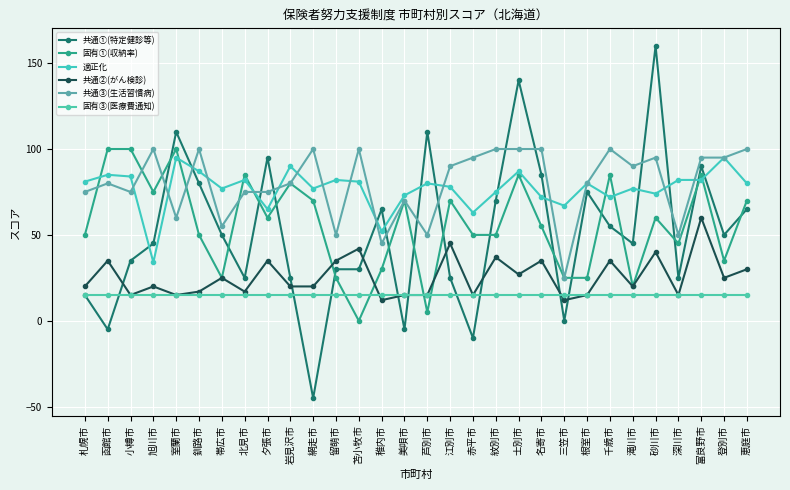

How many series are shown in this chart?

6